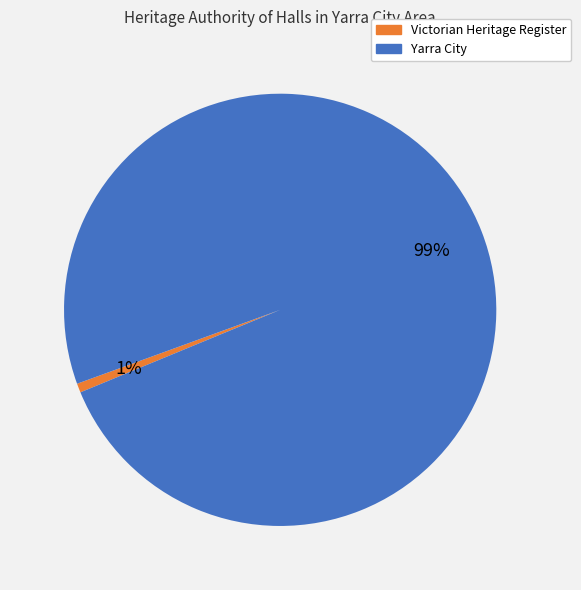

Rank the categories by value from highest to lowest.

Yarra City, Victorian Heritage Register